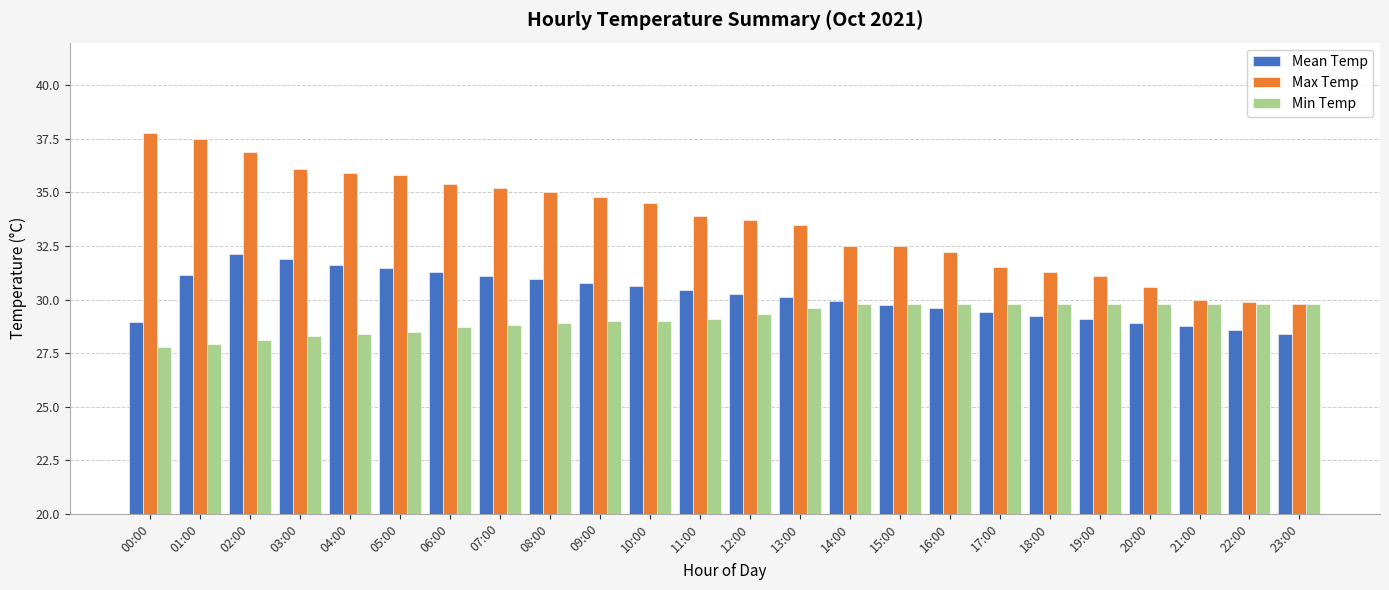

Which series has the largest range (max minus min)?

Max Temp